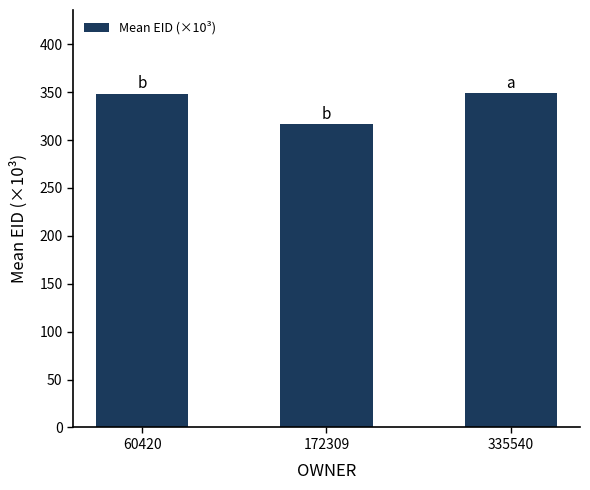

What is the minimum value shown in the chart?

316.6